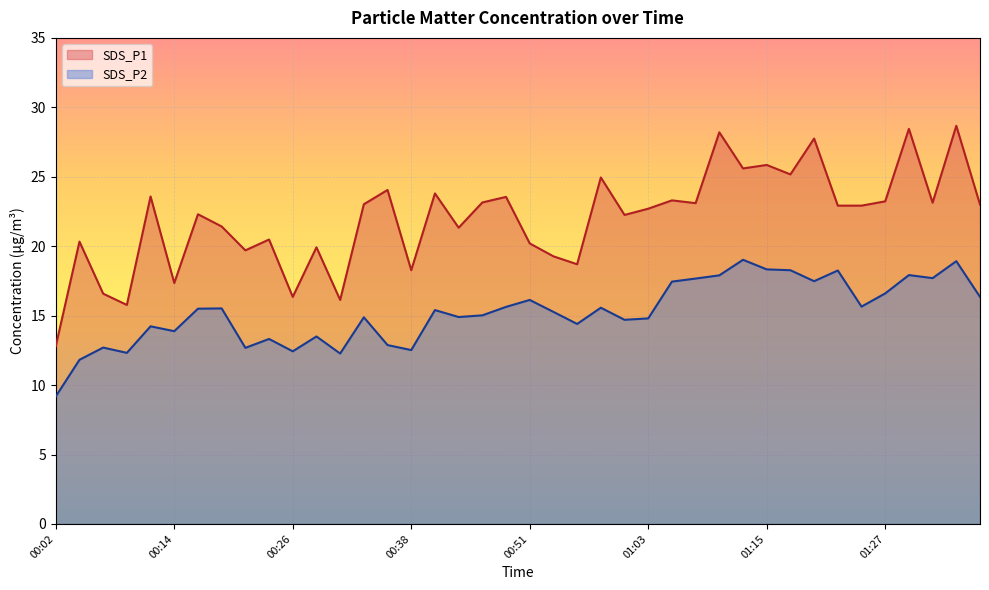

List the labels in order of SDS_P2 value, smallest first.

00:02, 00:04, 00:31, 00:09, 00:26, 00:38, 00:21, 00:07, 00:36, 00:24, 00:29, 00:14, 00:12, 00:56, 01:00, 01:03, 00:34, 00:43, 00:46, 00:53, 00:41, 00:16, 00:19, 00:58, 00:48, 01:25, 00:51, 01:37, 01:27, 01:05, 01:20, 01:08, 01:33, 01:10, 01:30, 01:23, 01:18, 01:15, 01:35, 01:13